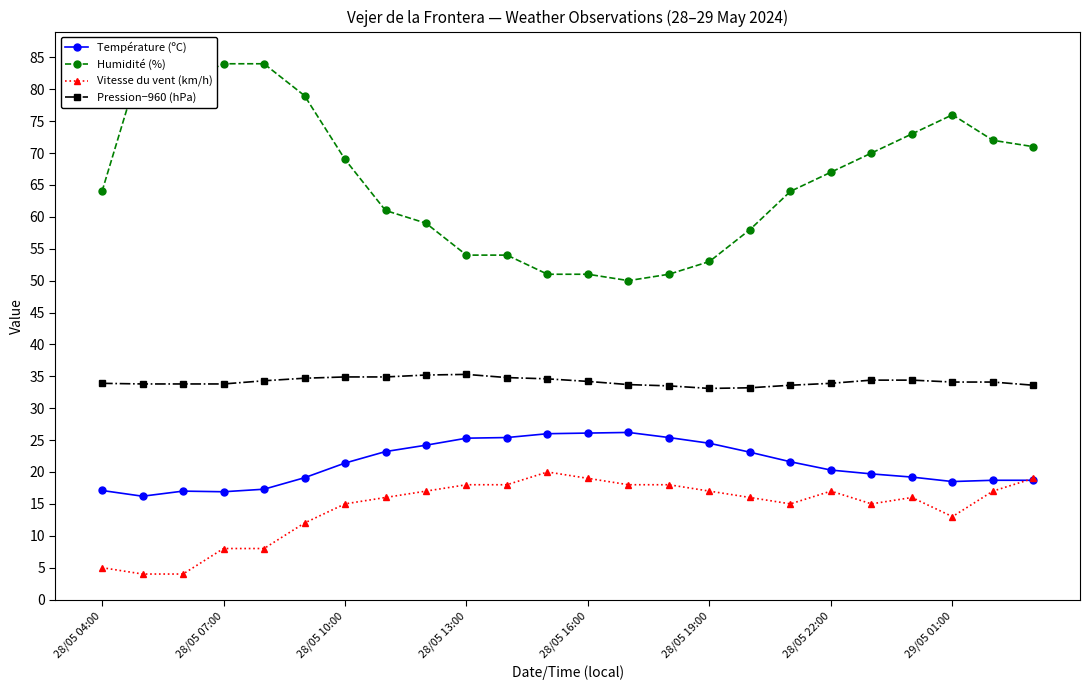

Is it true that Pression−960 (hPa) equals 33.1 at 28/05 19:00?

True